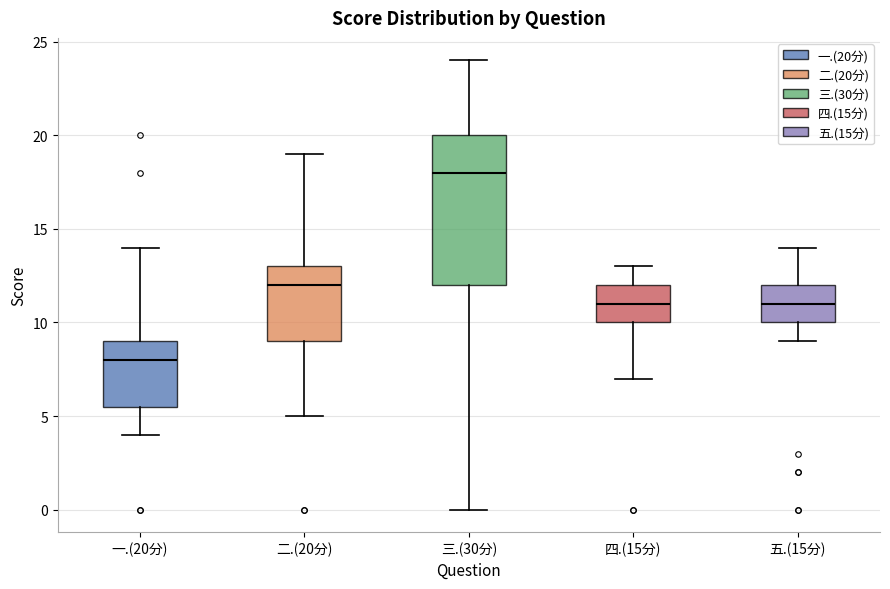

Which box is the tallest, from its lower edge to its upper edge?

三.(30分)